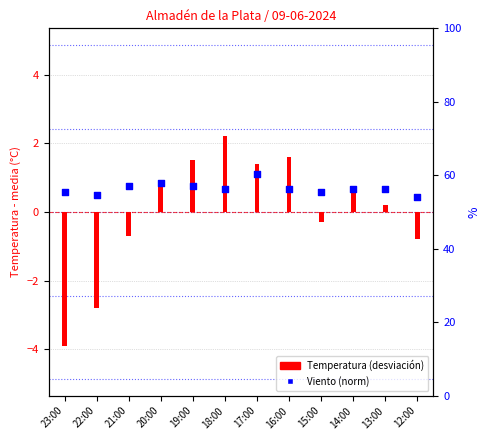

Is the value of Temperatura (desviación) at 20:00 greater than the value of Velocidad del viento (norm) at 22:00?

Yes